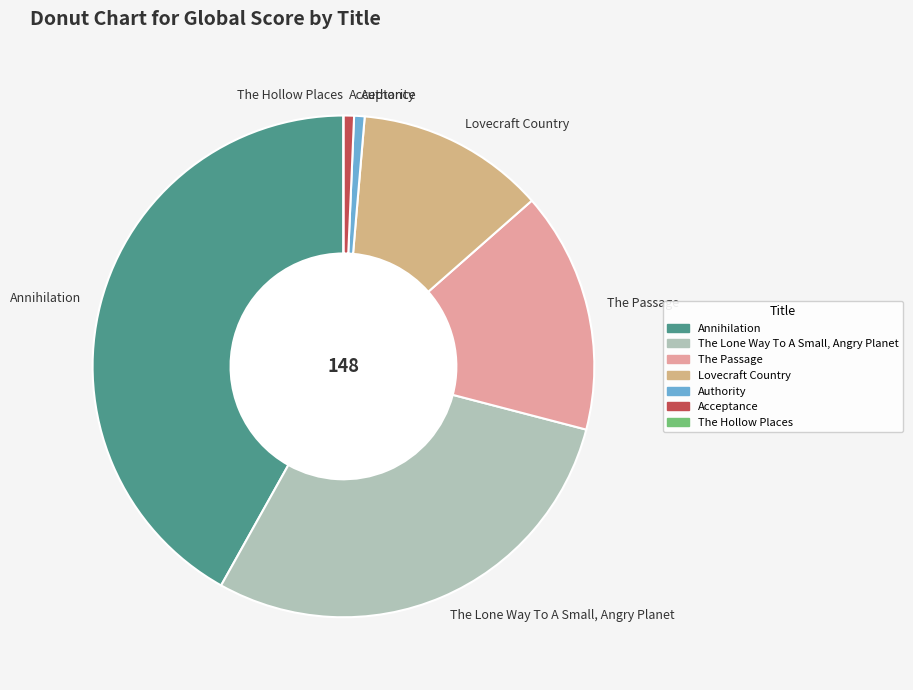

Which category has the biggest portion of the pie?

Annihilation